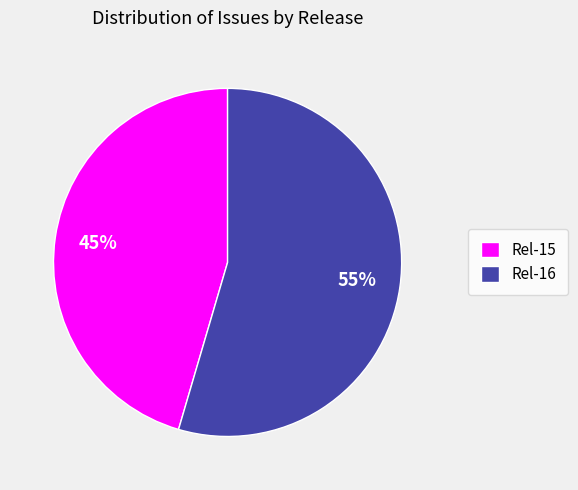

To the nearest percent, what is the combined percentage of Rel-15 and Rel-16?

100%